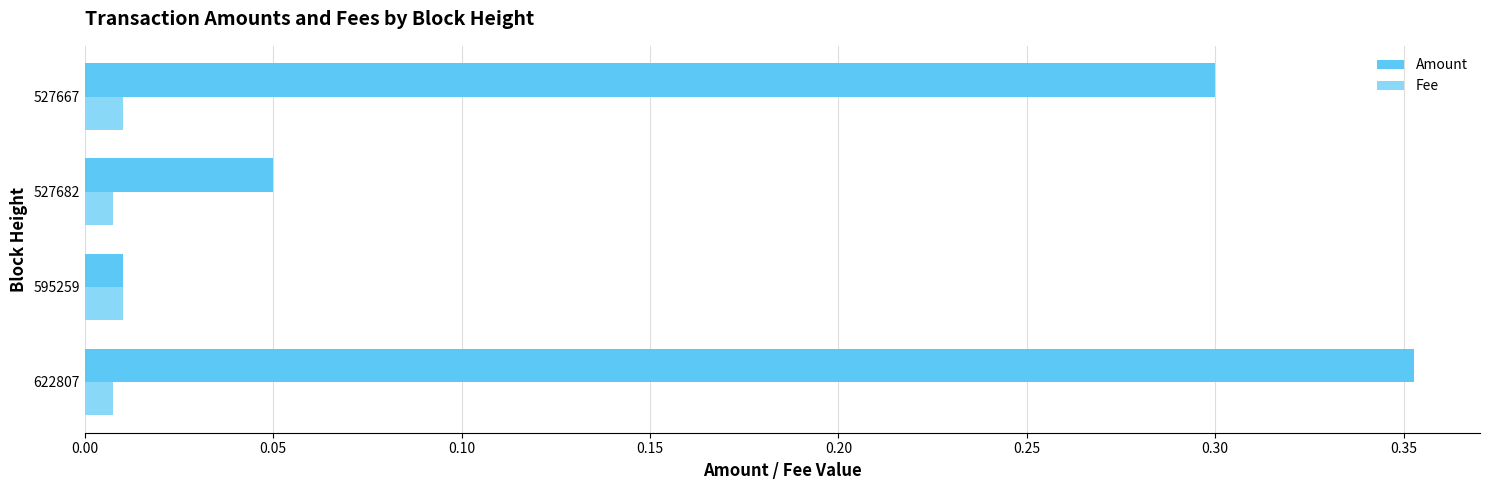

What is the difference between the maximum and minimum values in the Amount series?

0.3